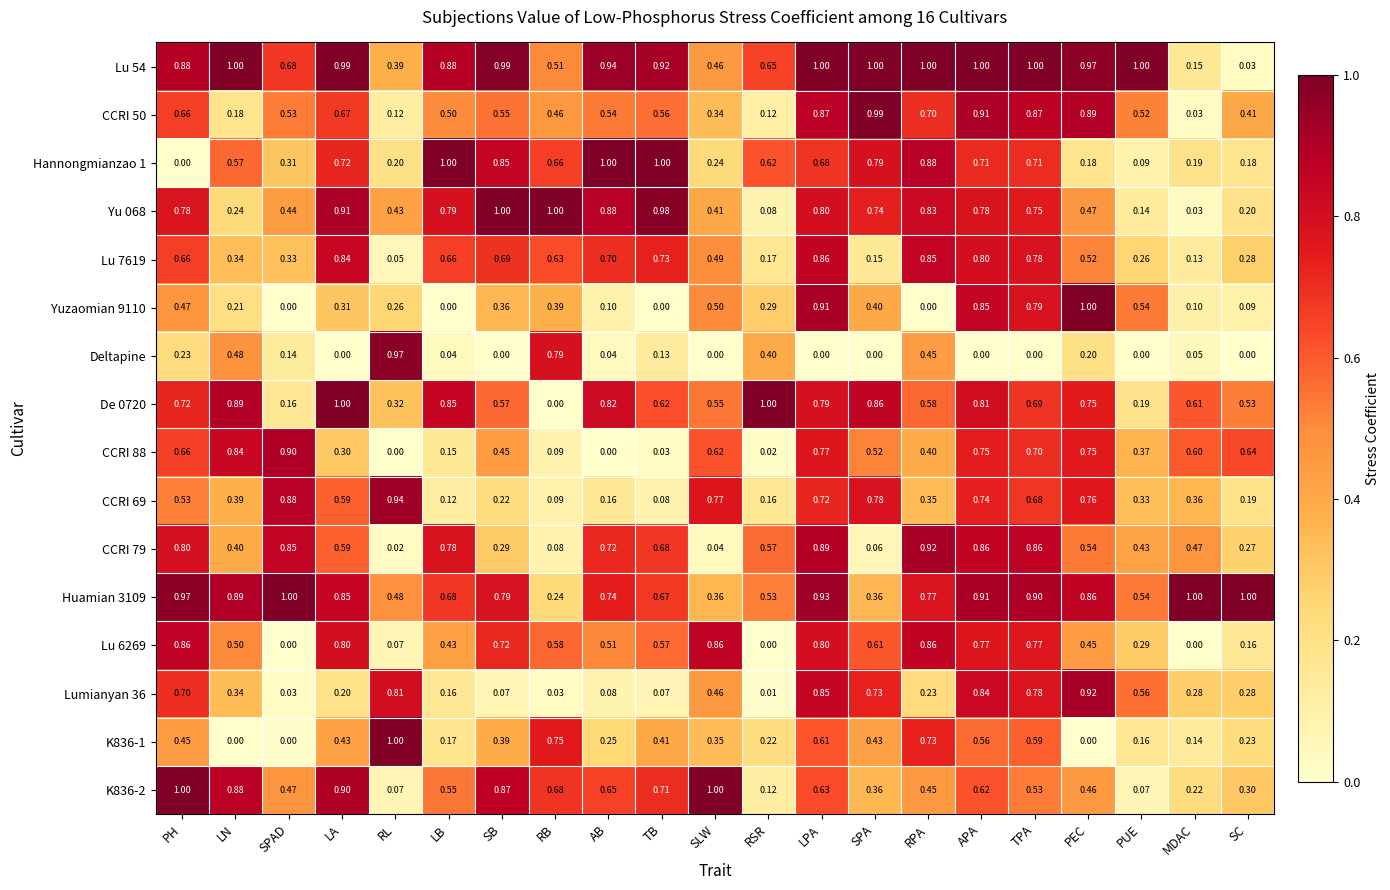

At which category is the sum across all series the highest?

LPA